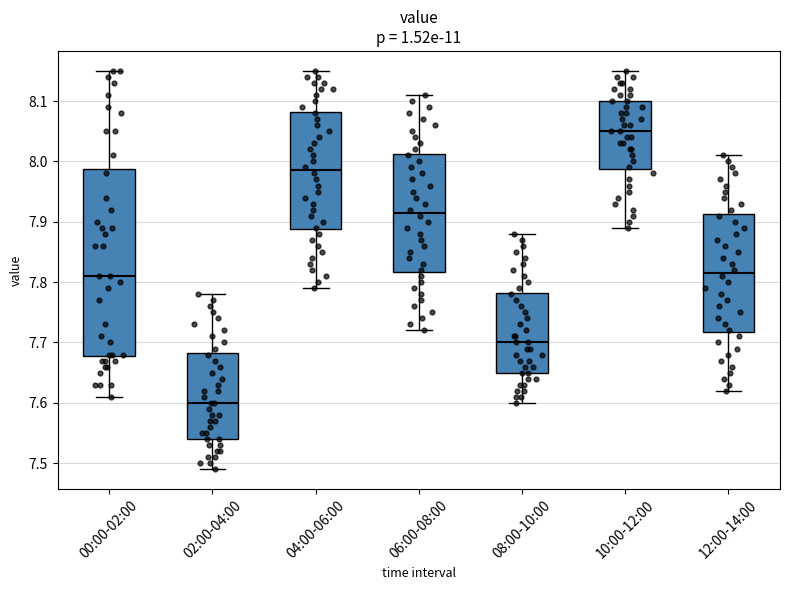

Which box's median line is the lowest?

02:00-04:00